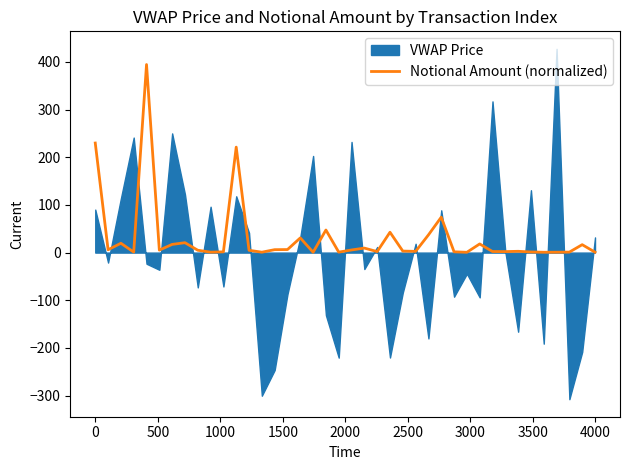

True or false: there are more than 0 points higher than both neighbors.

True